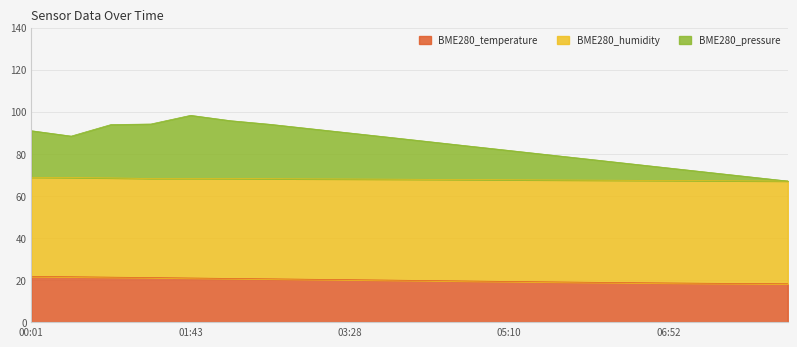

True or false: BME280_temperature and BME280_pressure cross at least once.

False